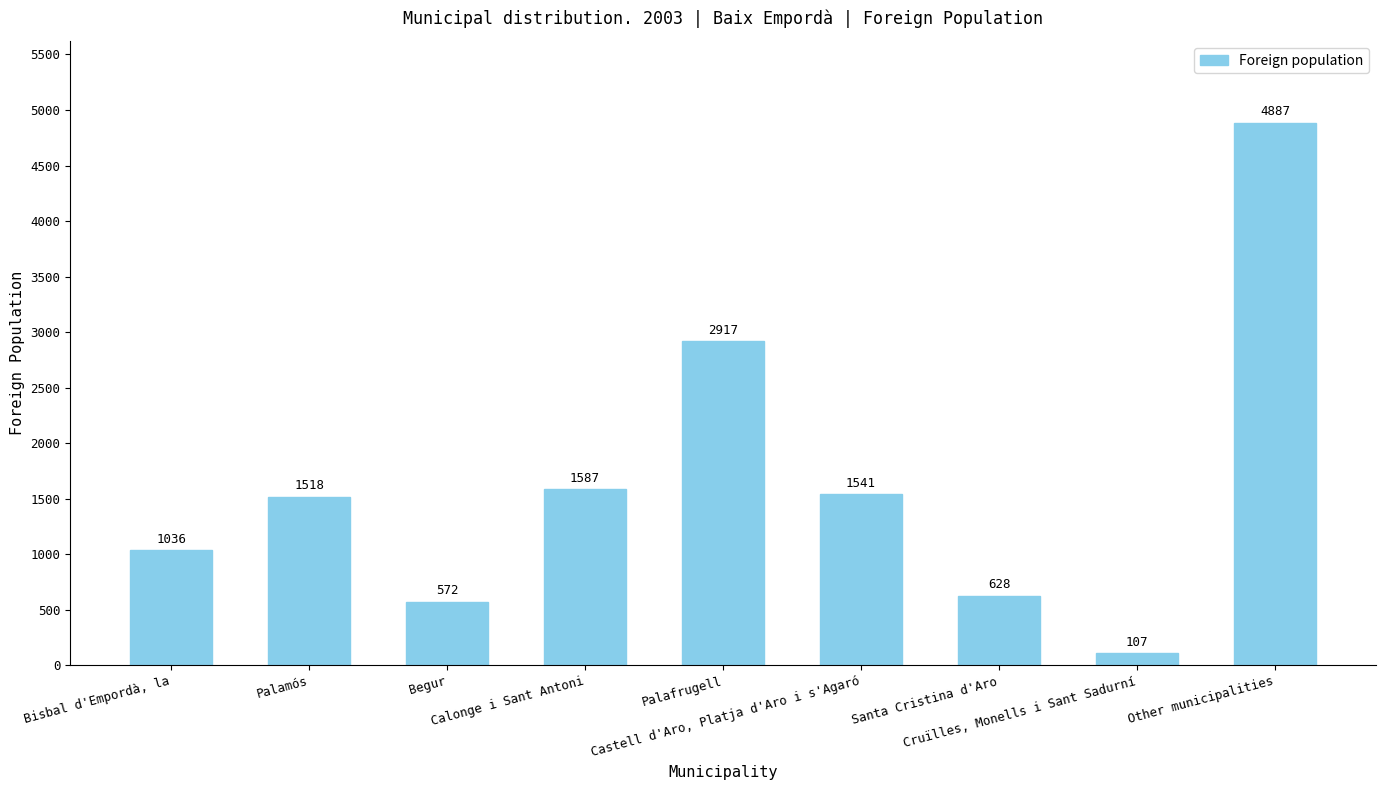

List the labels in order of value, smallest first.

Cruïlles, Monells i Sant Sadurní, Begur, Santa Cristina d'Aro, Bisbal d'Empordà, la, Palamós, Castell d'Aro, Platja d'Aro i s'Agaró, Calonge i Sant Antoni, Palafrugell, Other municipalities